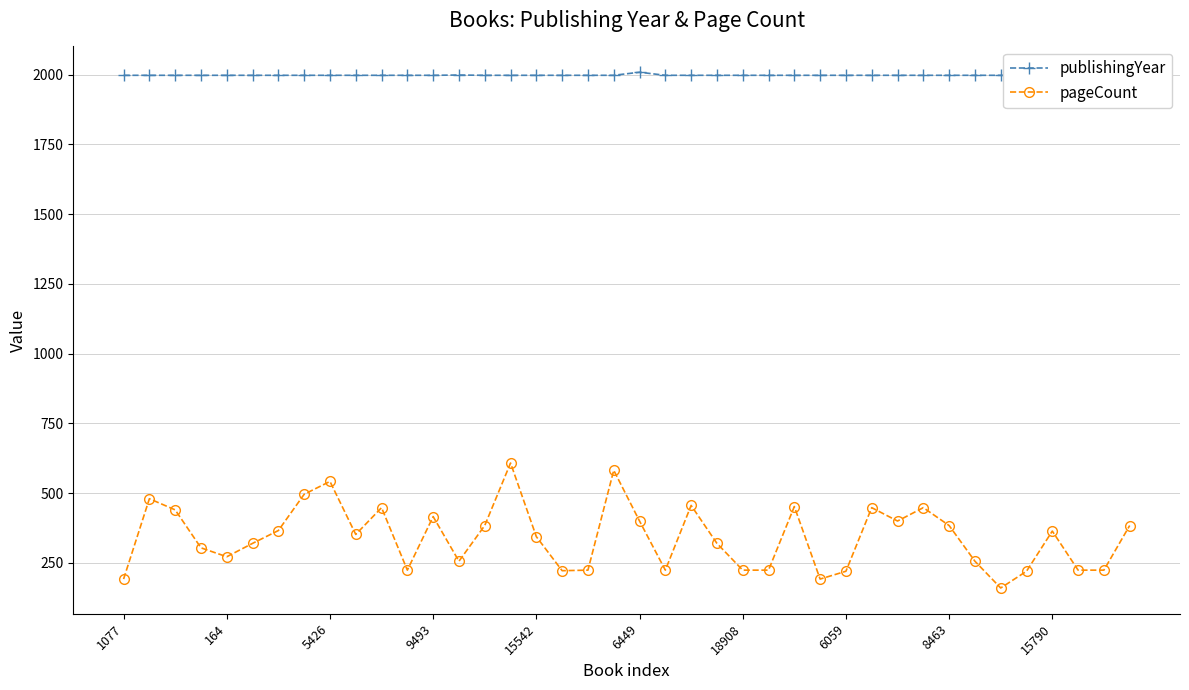

True or false: publishingYear and pageCount cross at least once.

False